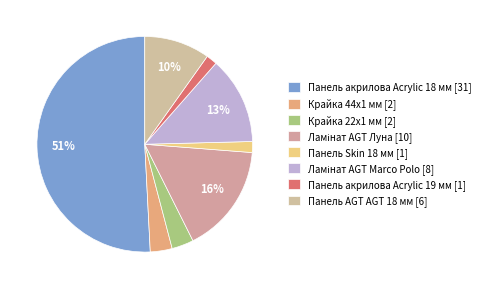

Count the number of slices in the pie.

8